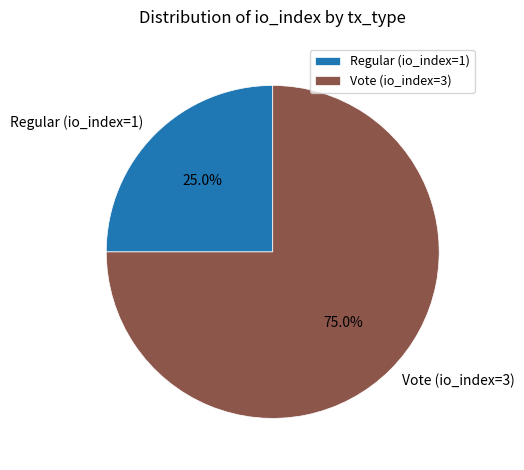

Approximately how many times larger is the value at Vote (io_index=3) compared to Regular (io_index=1)?

3.0